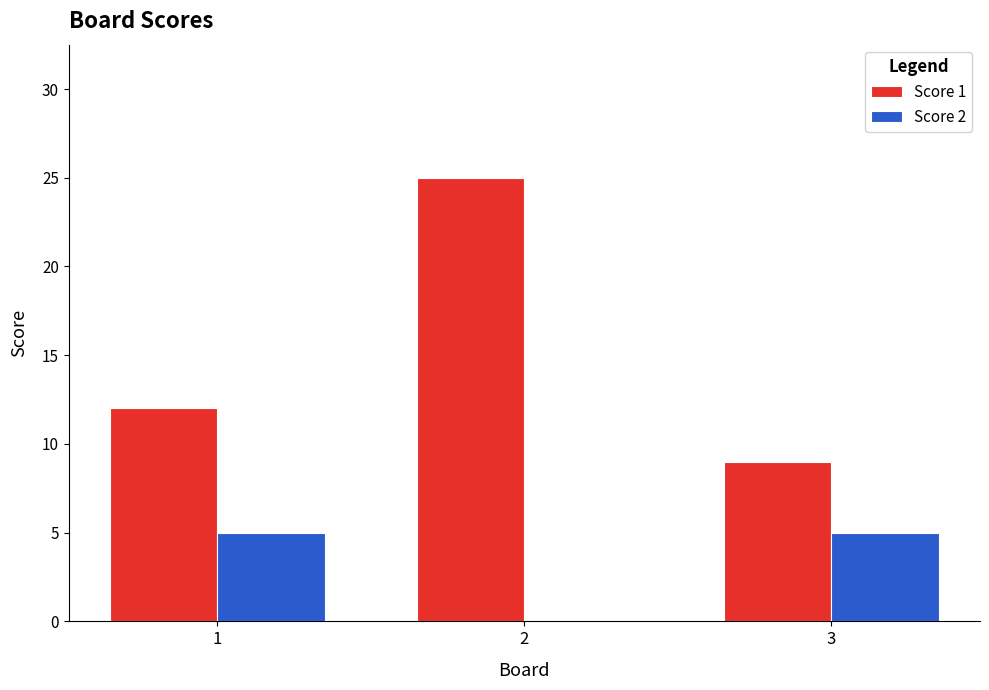

Reading left to right, list all the values displayed in this chart.

Score 1: 1=12	2=25	3=9
Score 2: 1=5	2=0	3=5